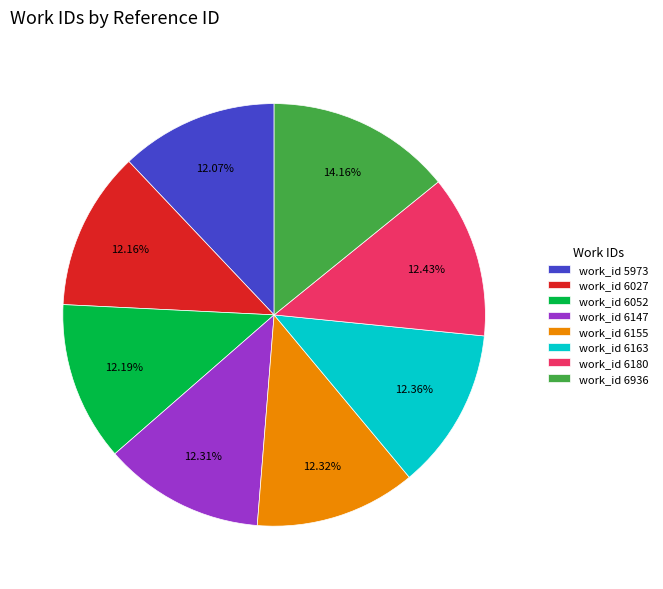

Combined, do work_id 6147 and work_id 6936 account for over 50%?

No